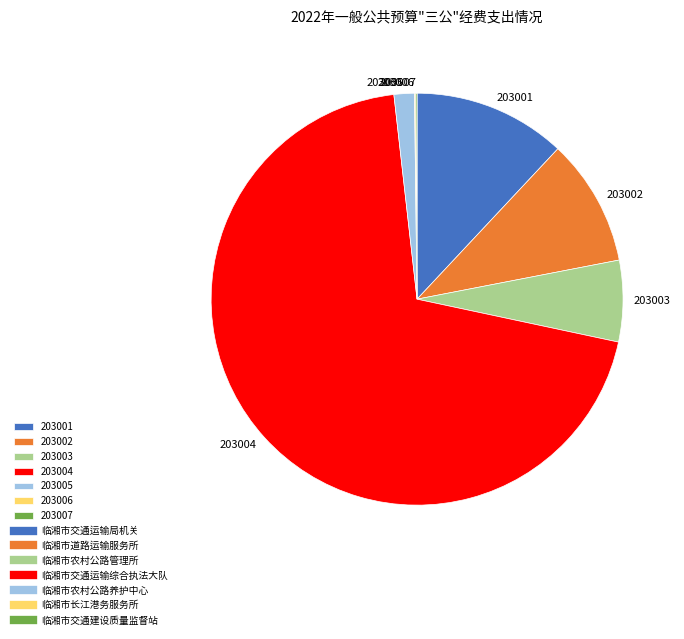

Which has a higher value, 203003 or 203004?

203004